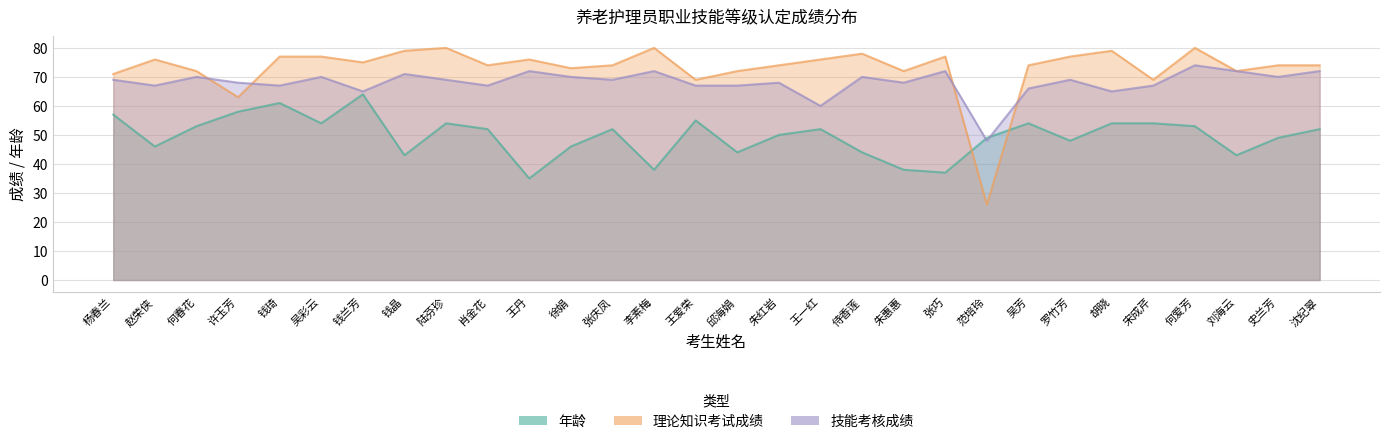

What is the greatest value displayed?

80